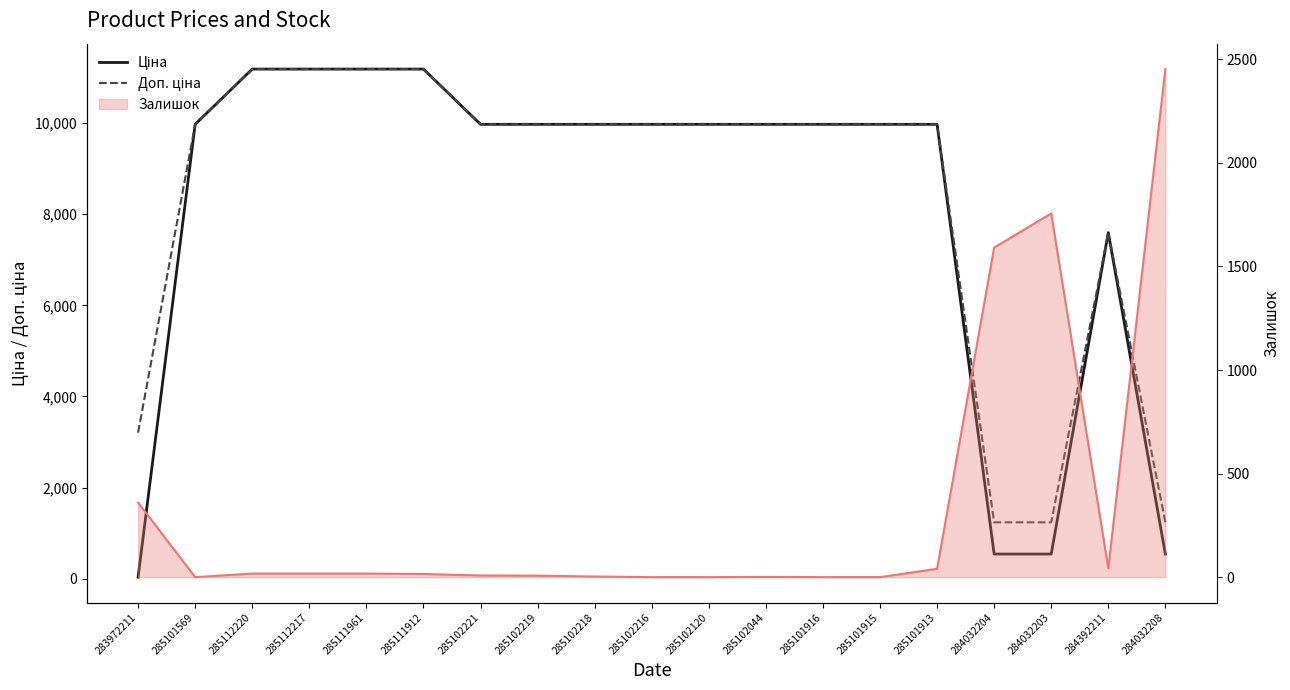

Which series ends up on top after the final intersection of Ціна and Залишок (line)?

Залишок (line)